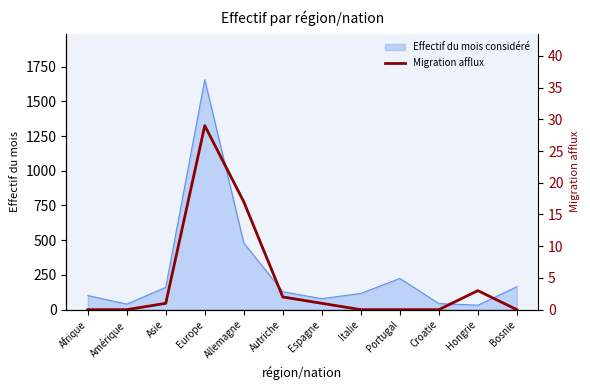

What position from the right is Croatie?

3